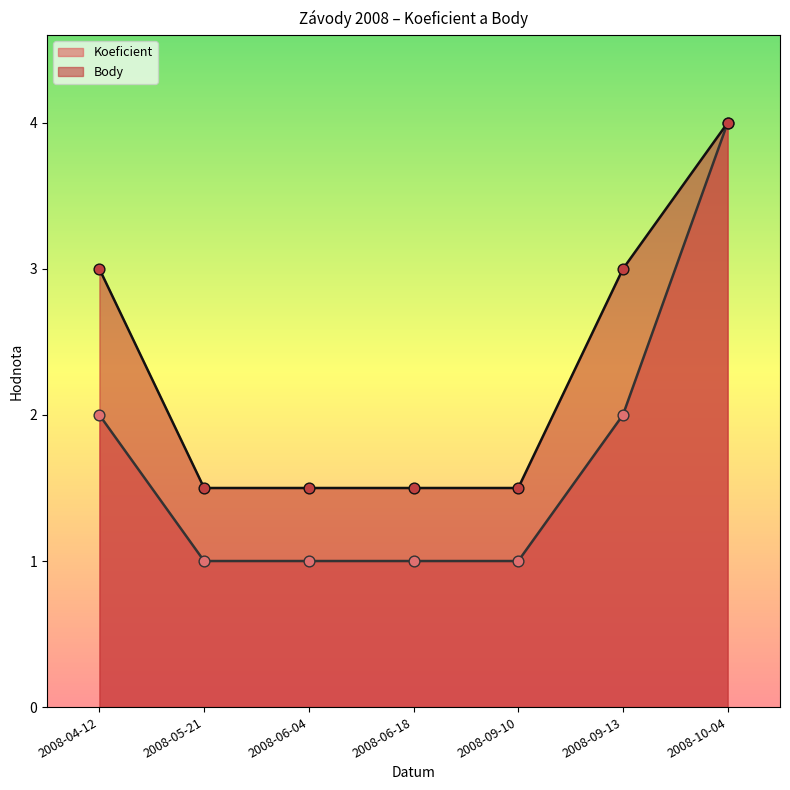

At how many categories does at least one series exceed 3?

1